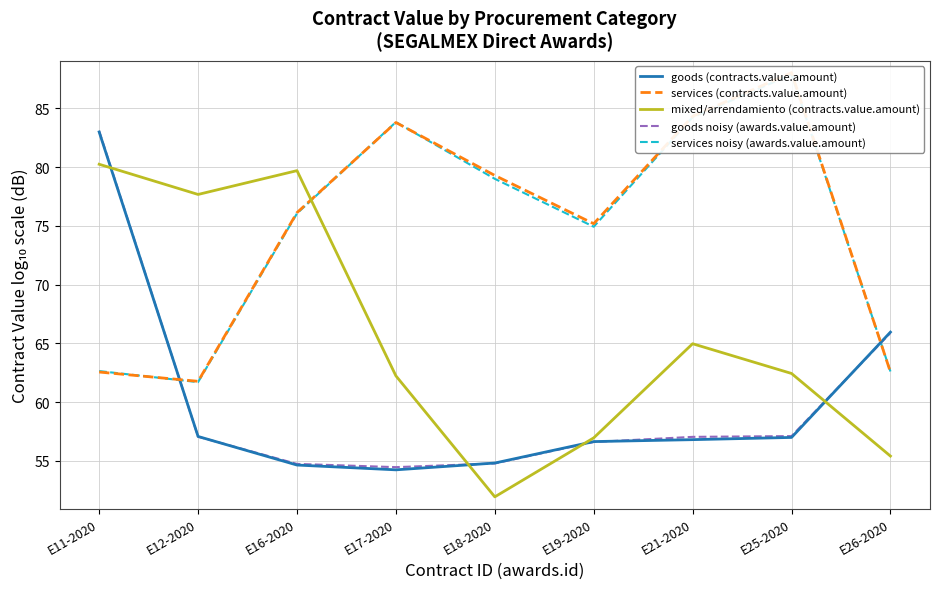

The goods noisy (awards.value.amount) series shows 74.2 at E12-2020. True or false?

False